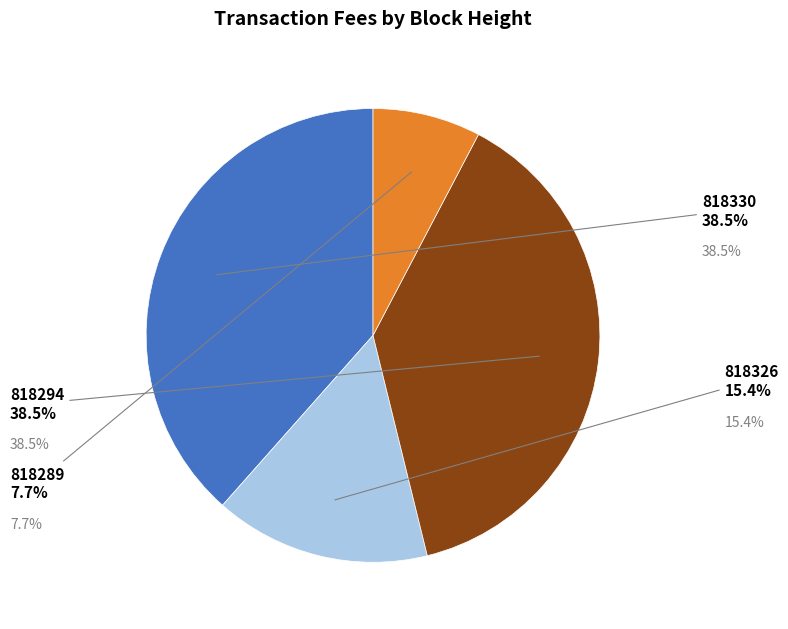

True or false: 818330 accounts for 38% of the total.

True